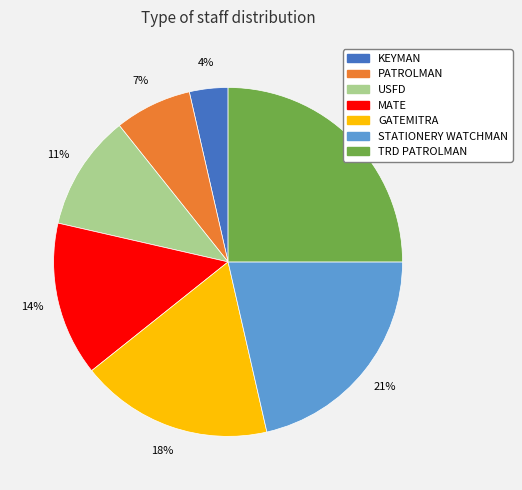

To the nearest percent, what portion does MATE represent?

14%